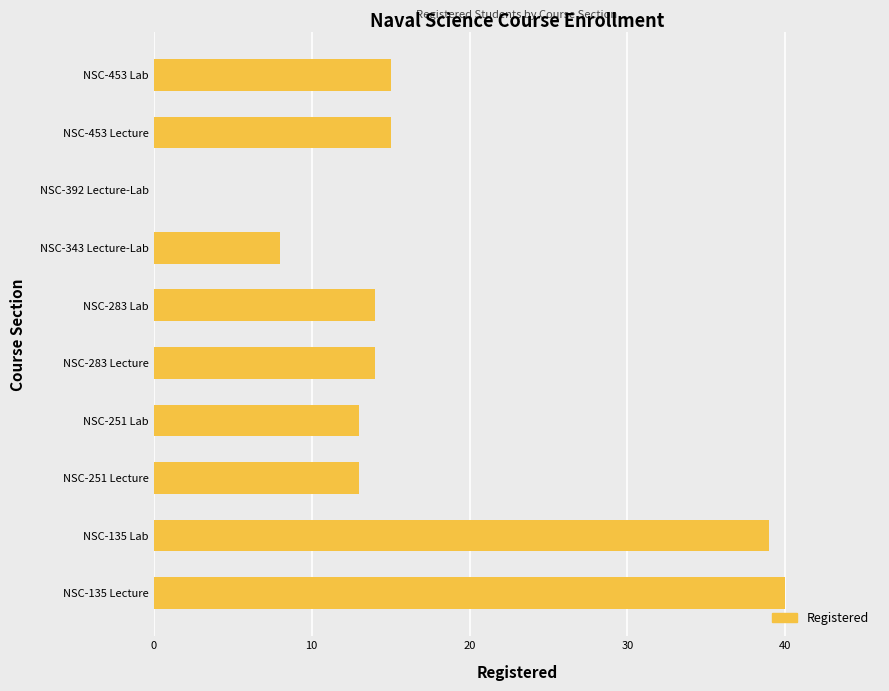

What is the sum of all values?

171